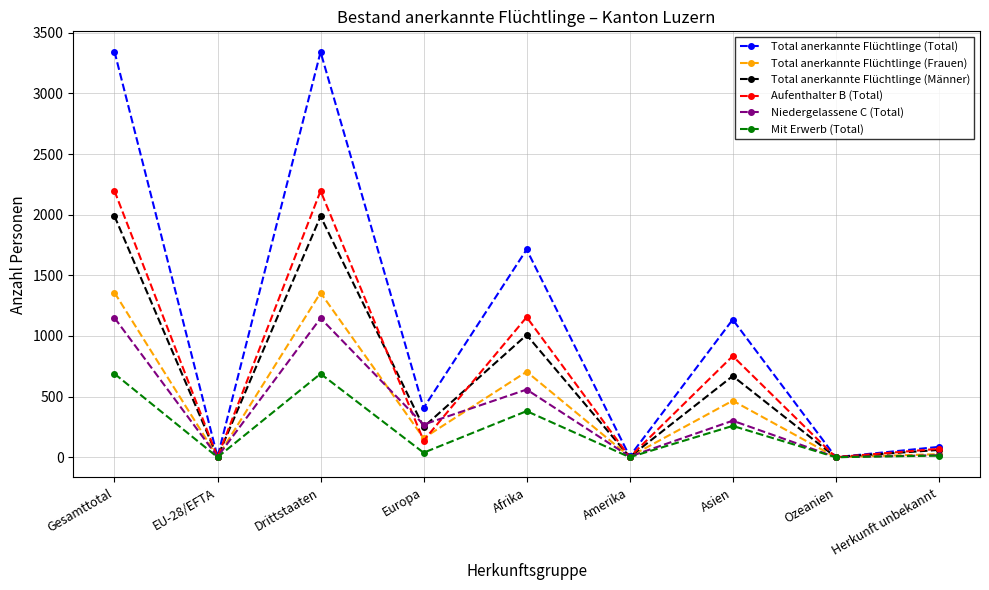

How many values in the Niedergelassene C (Total) series are below 269?

4